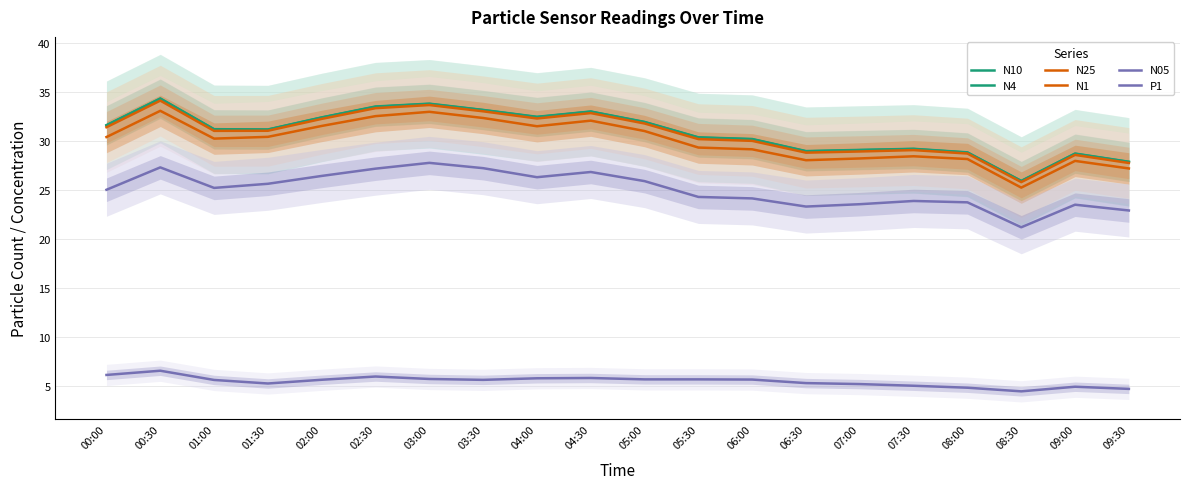

What is the average value of the N05 series?

25.1